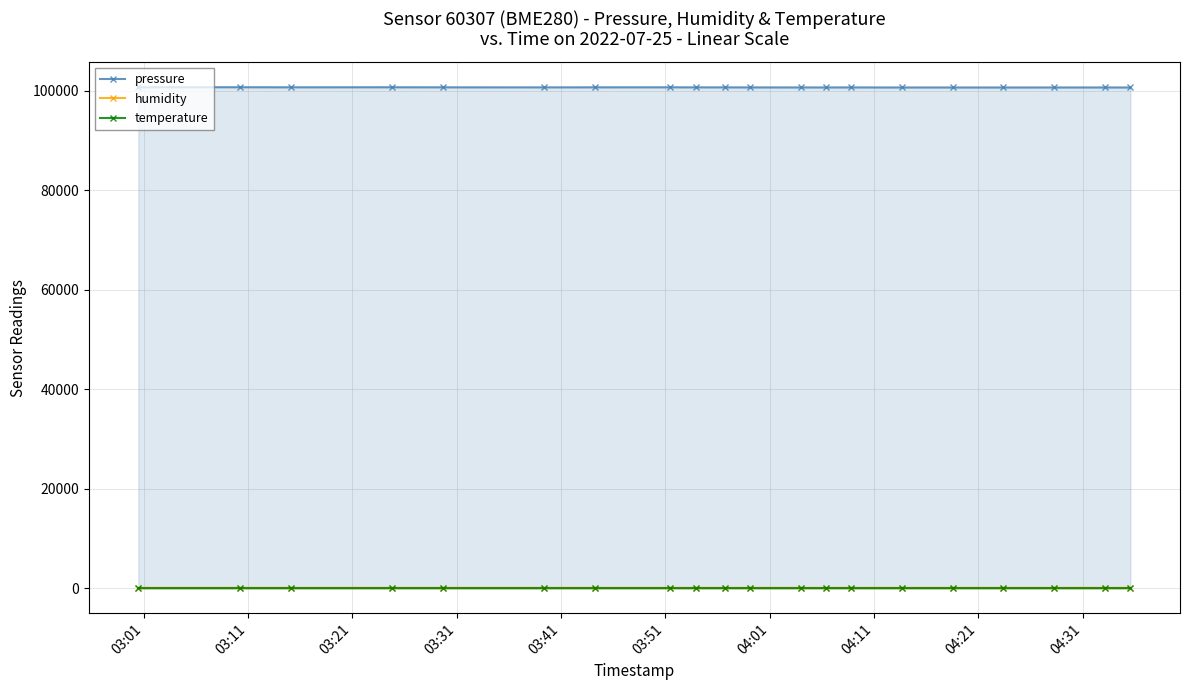

How many lines are shown in the chart?

3